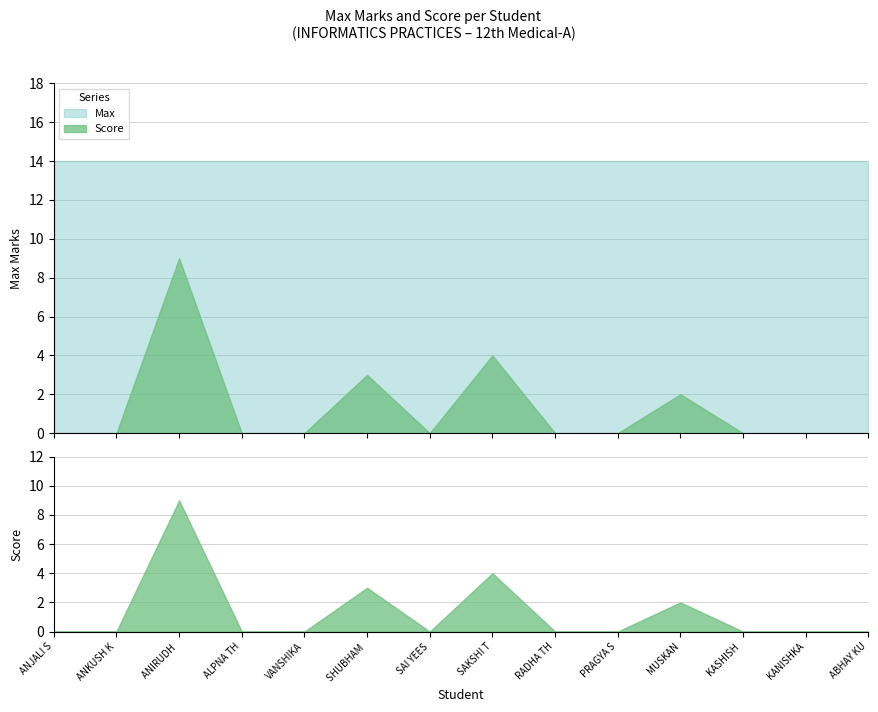

True or false: Score and Max intersect in this chart.

False